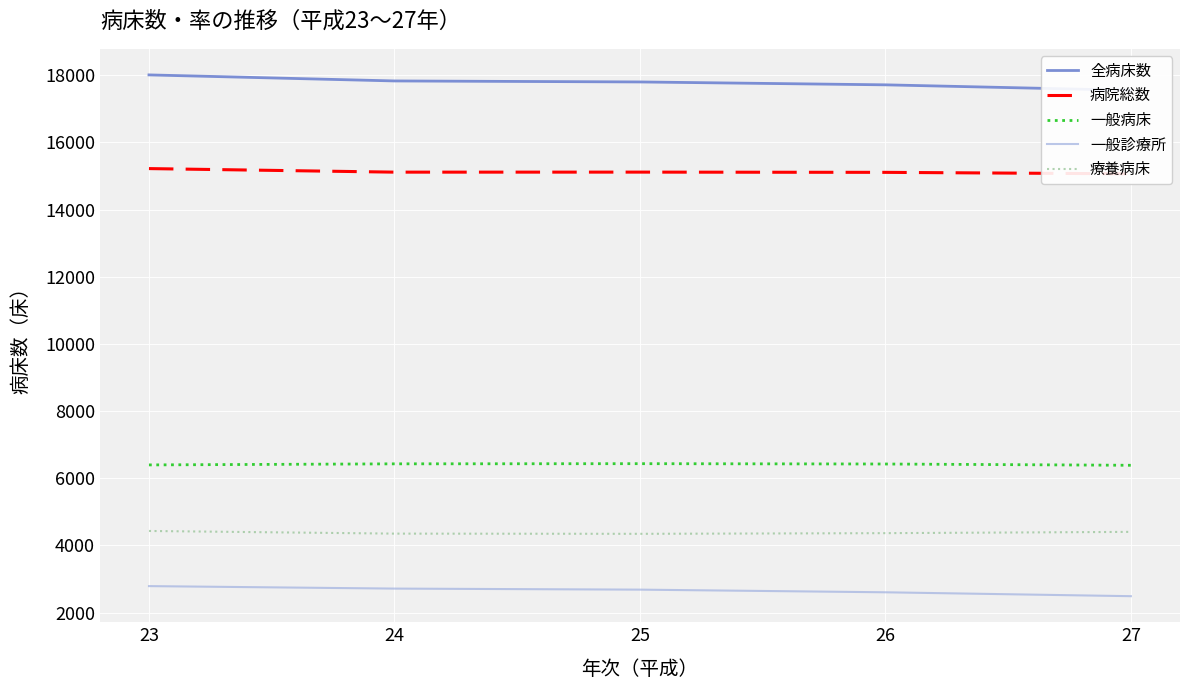

Where is the first local minimum for 療養病床?

25